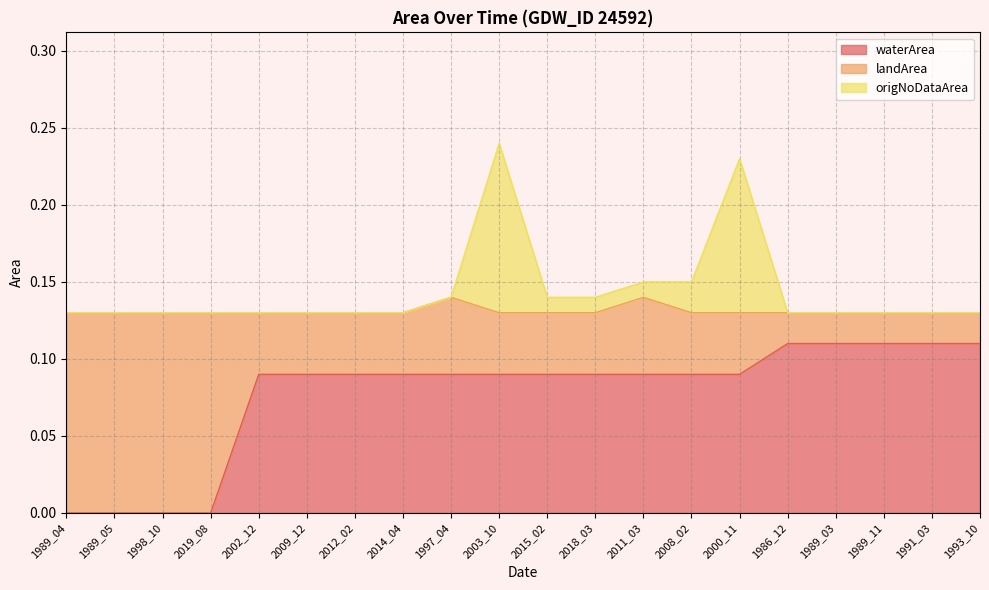

The waterArea series shows 0.0 at 2019_08. True or false?

True